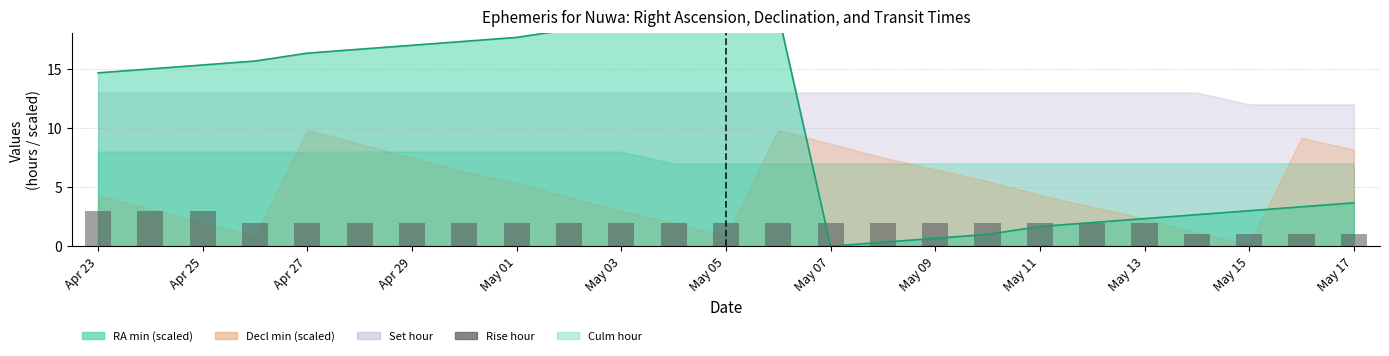

Reading right to left, extract all data points from this chart.

1	1	1	1	2	2	2	2	2	2	2	2	2	2	2	2	2	2	2	2	2	2	3	3	3